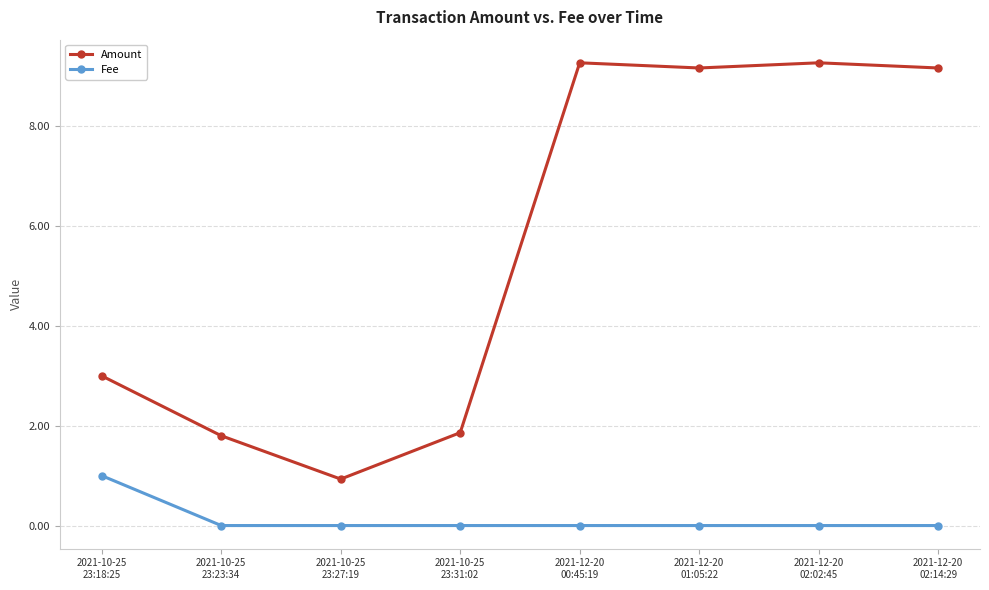

Count the Fee values in the range 0 to 1.

8